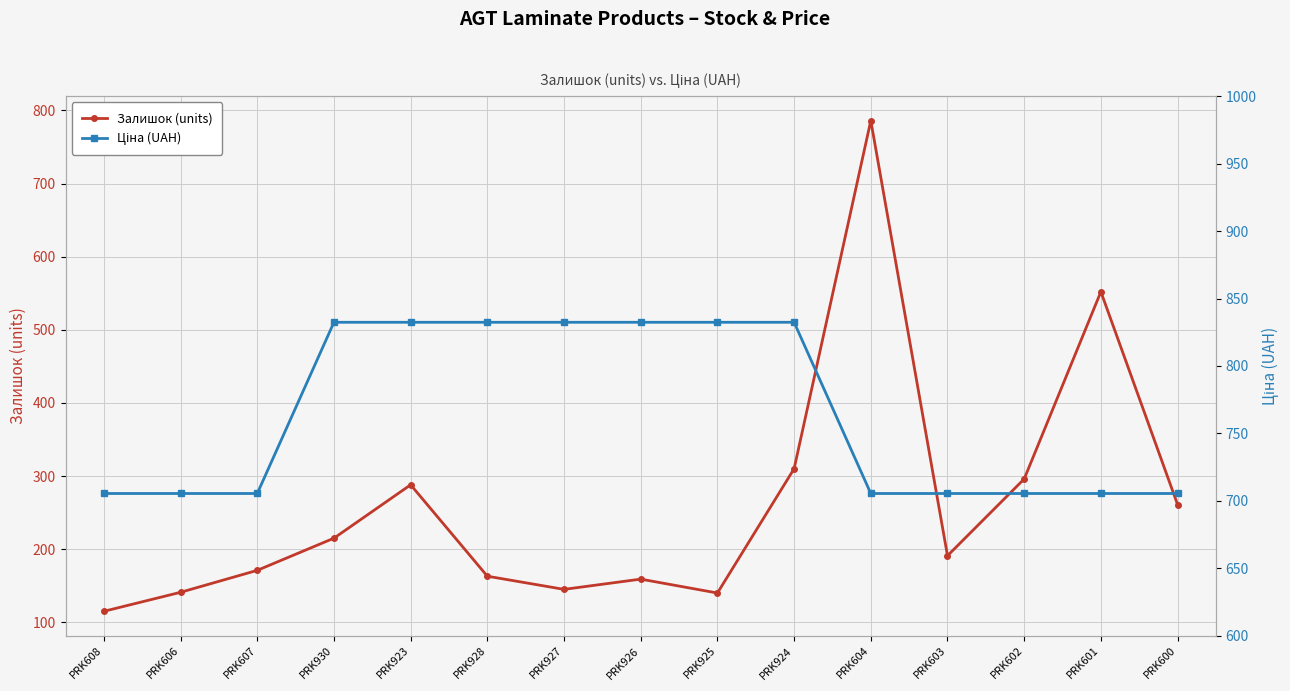

What position from the left is PRK926?

8